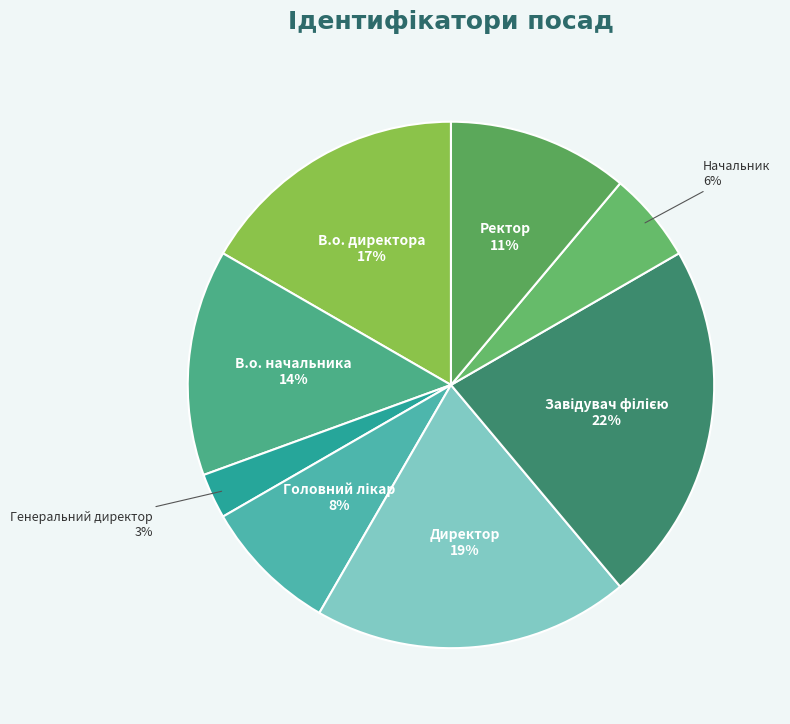

Does any single category account for the majority?

No